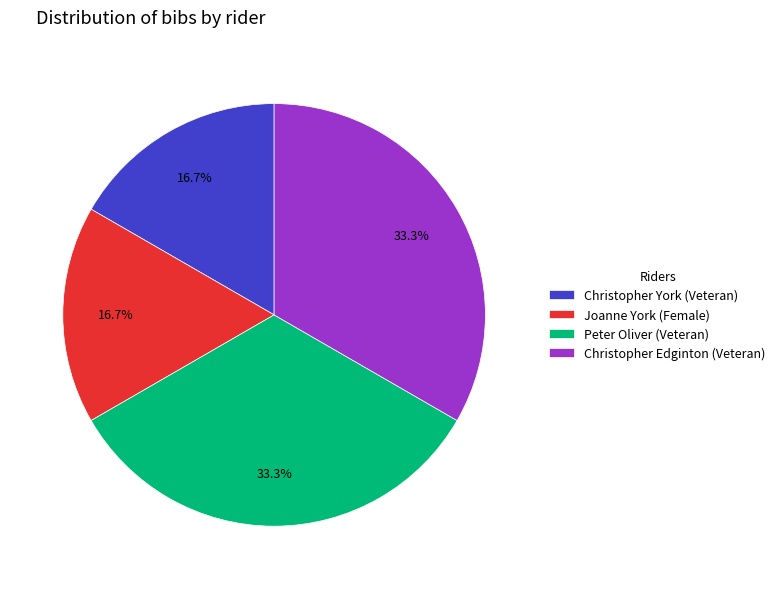

What portion of the pie excludes Peter Oliver (Veteran)?

66.7%